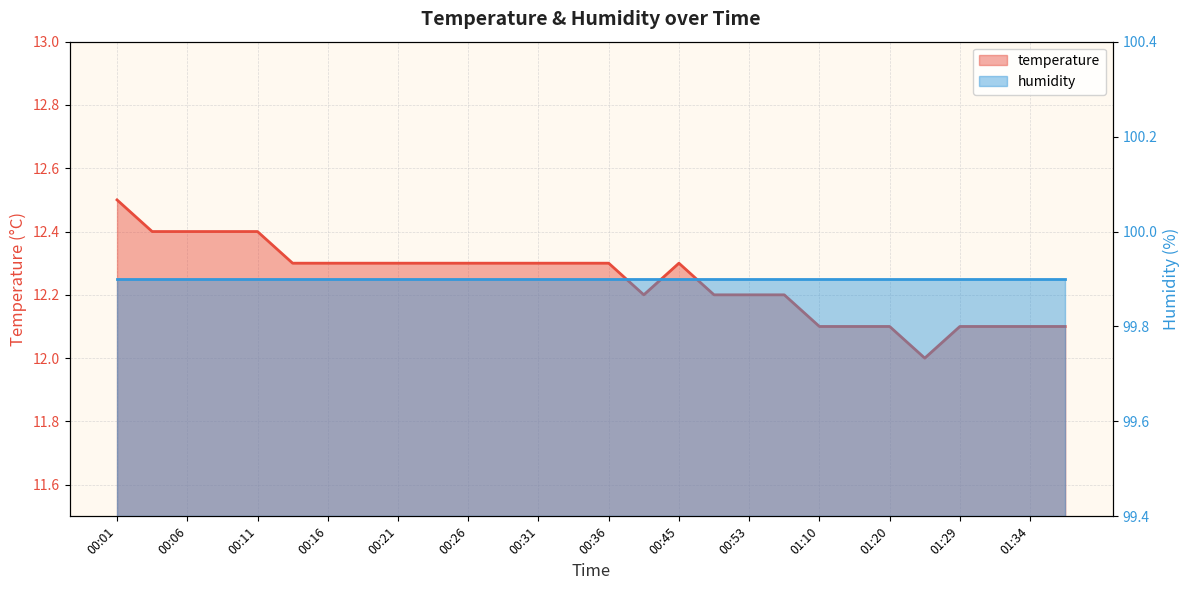

Reading right to left, transcribe all the data shown in this chart.

12.1	12.1	12.1	12.1	12.0	12.1	12.1	12.1	12.2	12.2	12.2	12.3	12.2	12.3	12.3	12.3	12.3	12.3	12.3	12.3	12.3	12.3	12.3	12.4	12.4	12.4	12.4	12.5